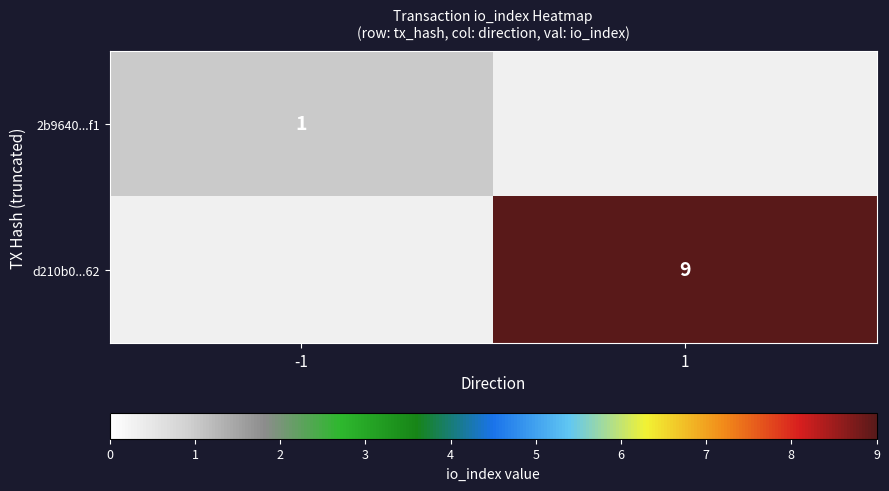

Is the value of d210b0...62 at 1 greater than the value of 2b9640...f1 at -1?

Yes